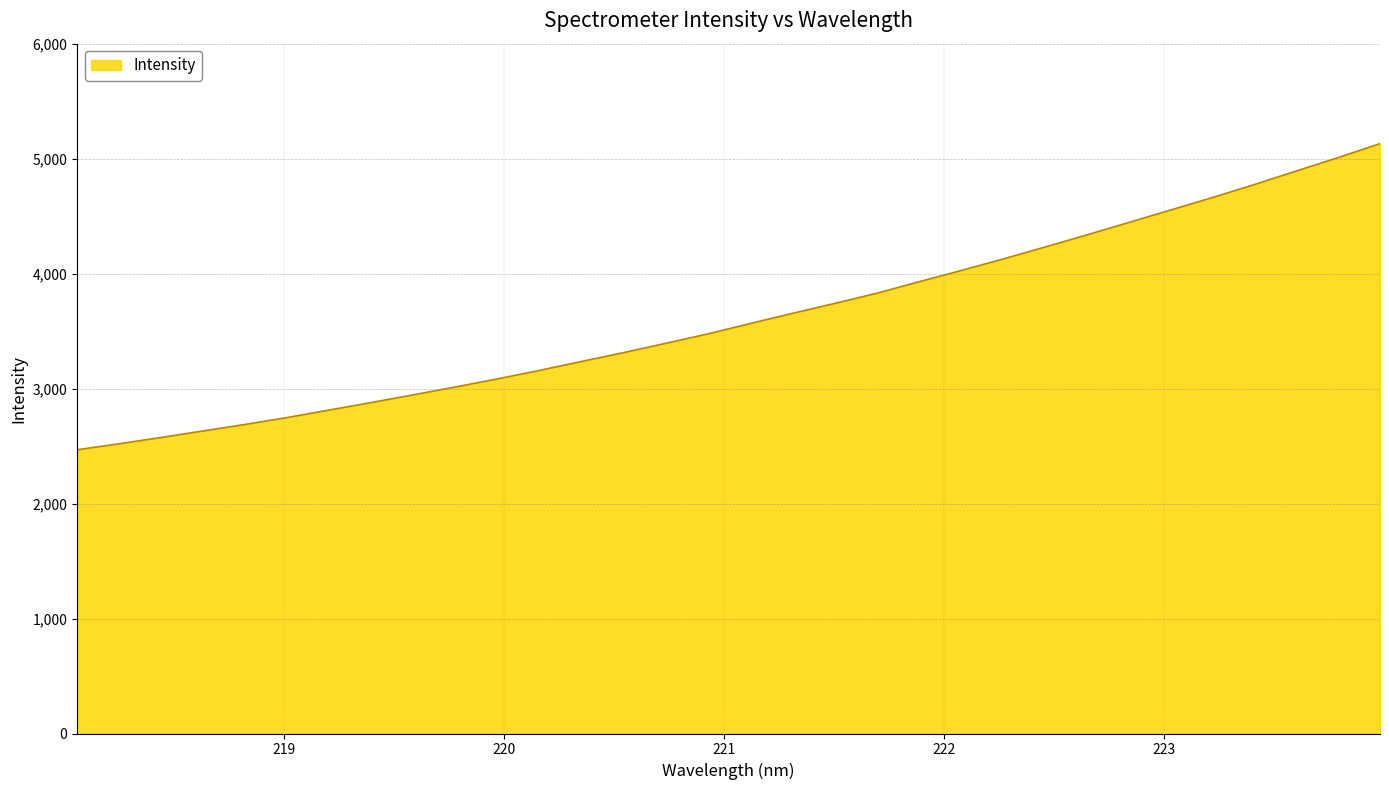

What is the minimum value shown in the chart?

2467.9